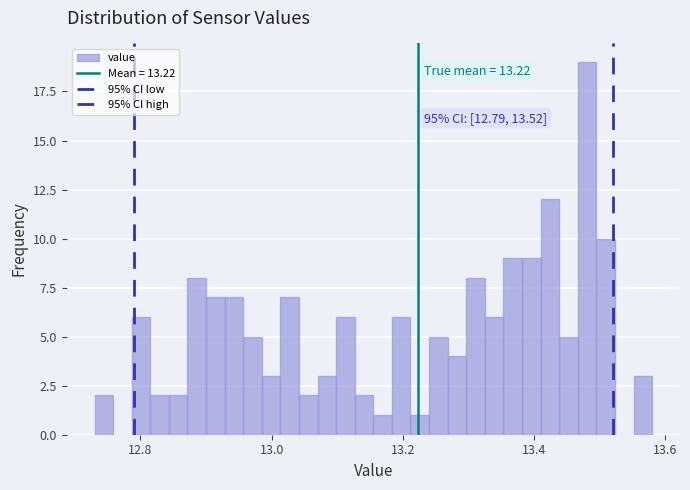

Around what value on the x-axis is the tallest bar? Give the approximate position of its centre, as read against the axis.

13.48